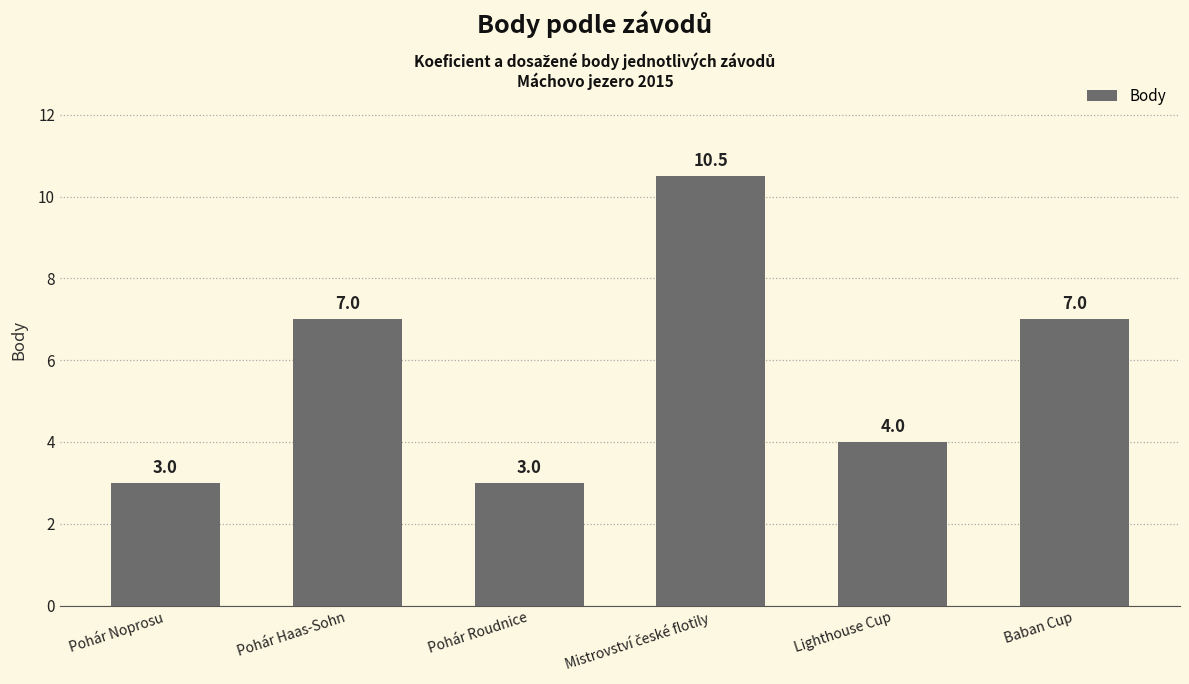

What value does the data have at Baban Cup?

7.0